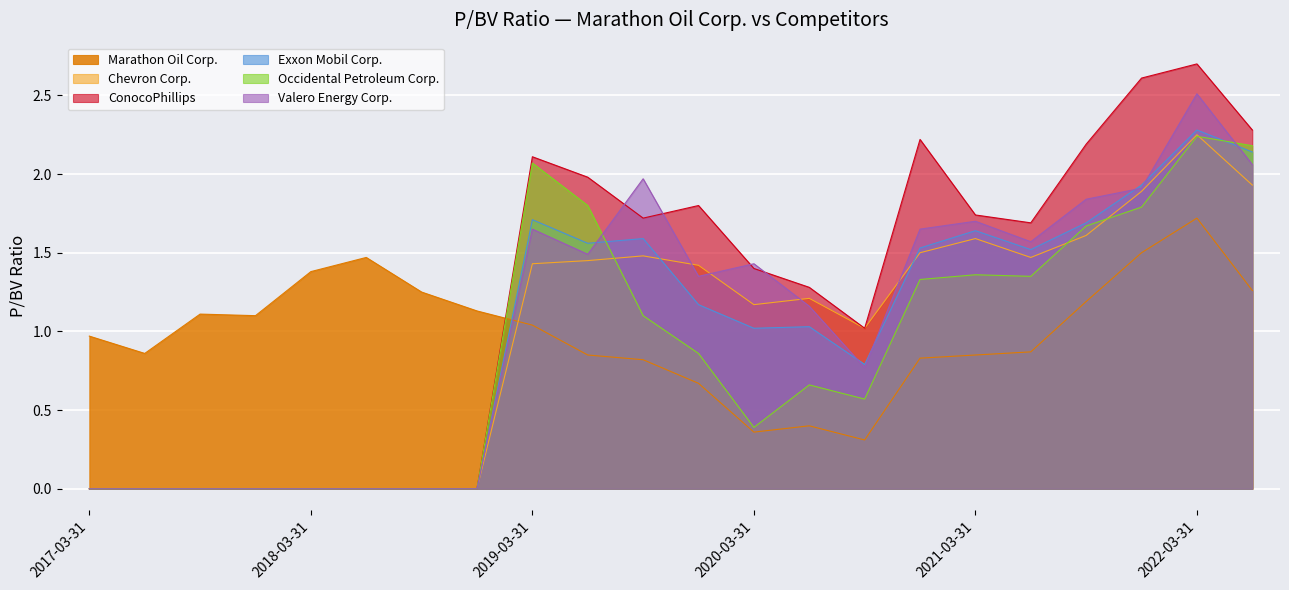

At which label does Occidental Petroleum Corp. reach its peak?

2022-03-31